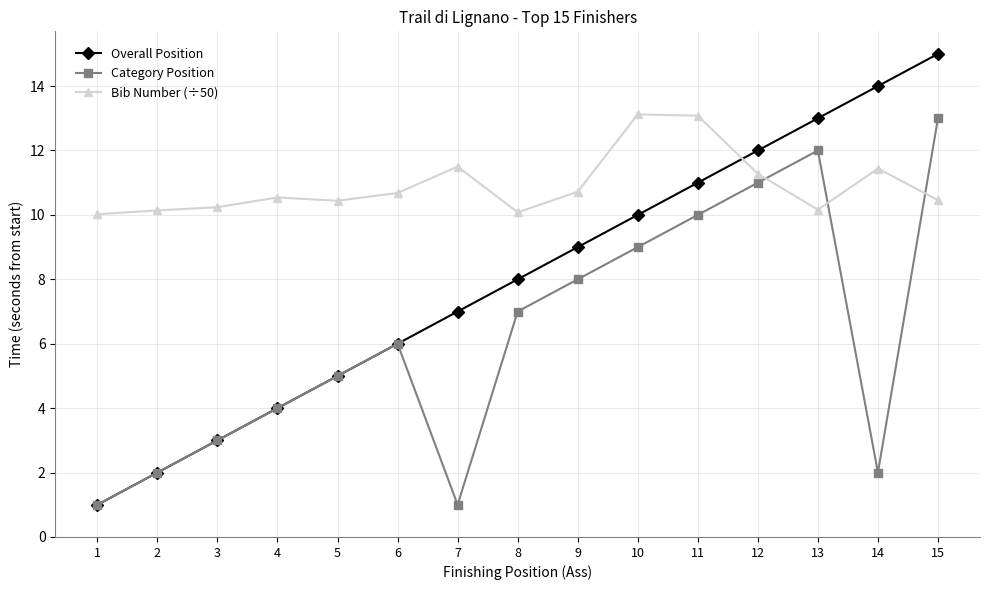

The Overall Position series shows 6.0 at 6. True or false?

True